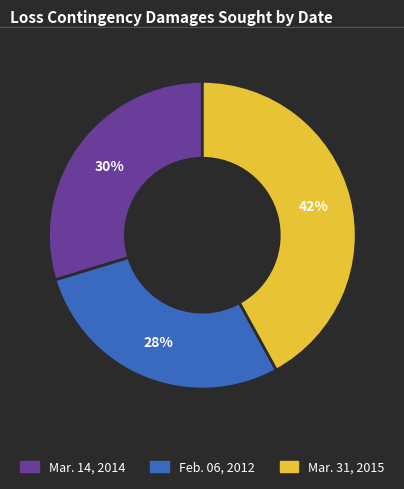

Count the number of slices in the pie.

3